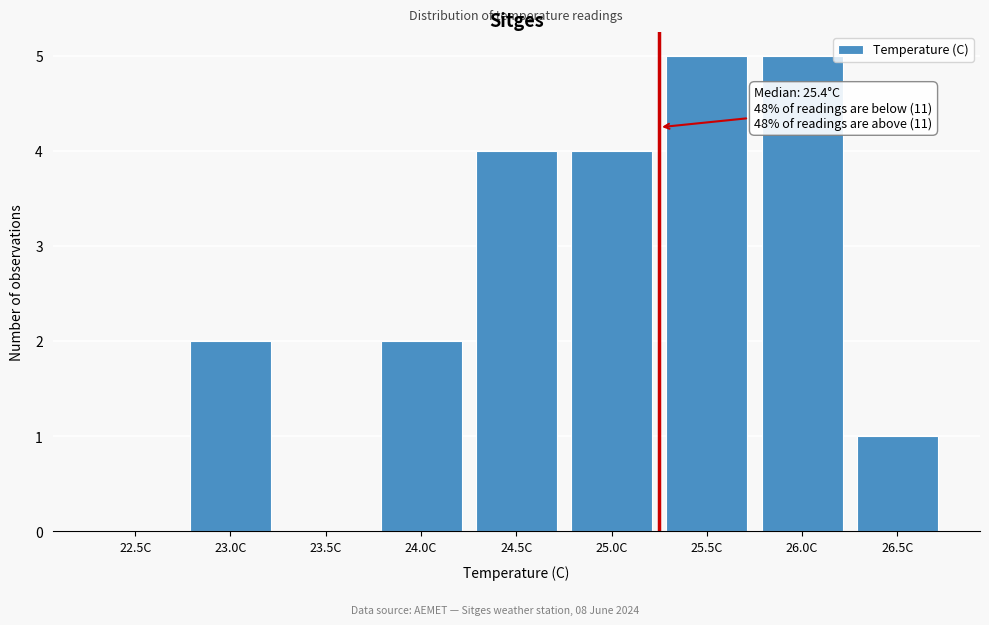

Reading right to left, transcribe all the data shown in this chart.

26.5C=1	26.0C=5	25.5C=5	25.0C=4	24.5C=4	24.0C=2	23.5C=0	23.0C=2	22.5C=0